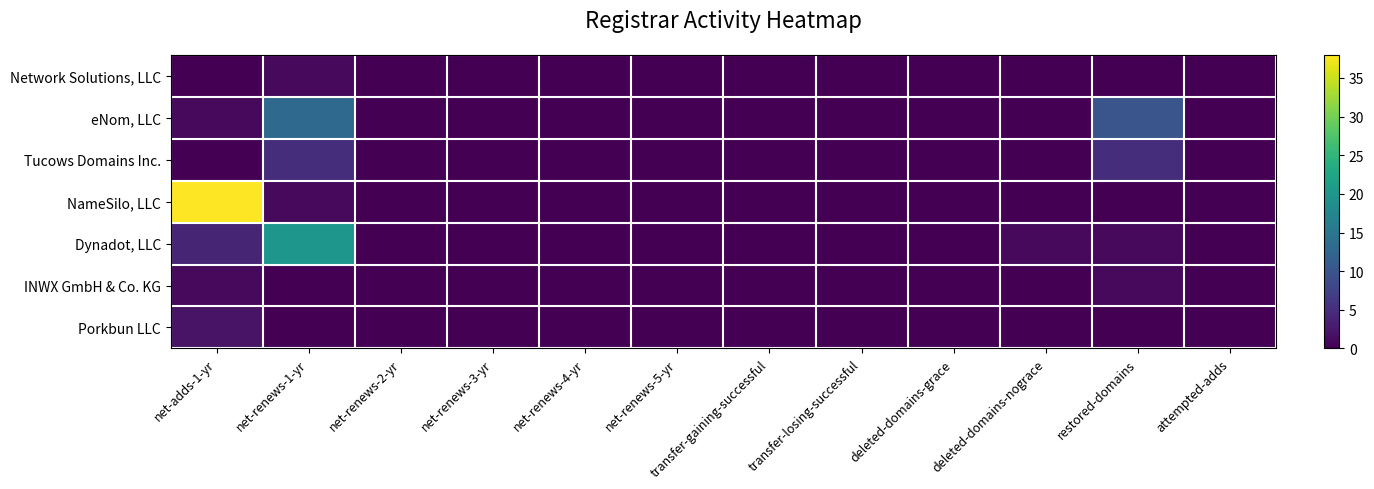

Which series has the largest total across all categories?

NameSilo, LLC